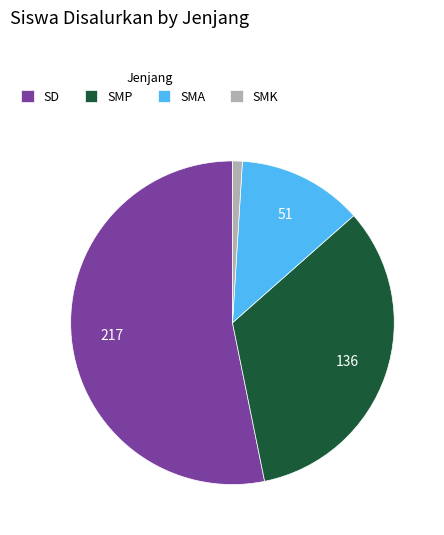

Which category has the biggest portion of the pie?

SD